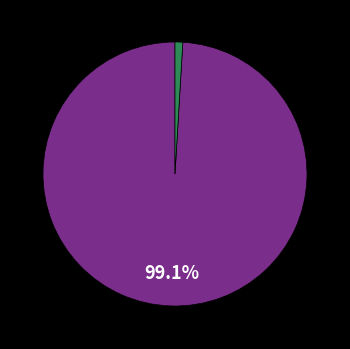

Is there a majority slice in this chart?

Yes